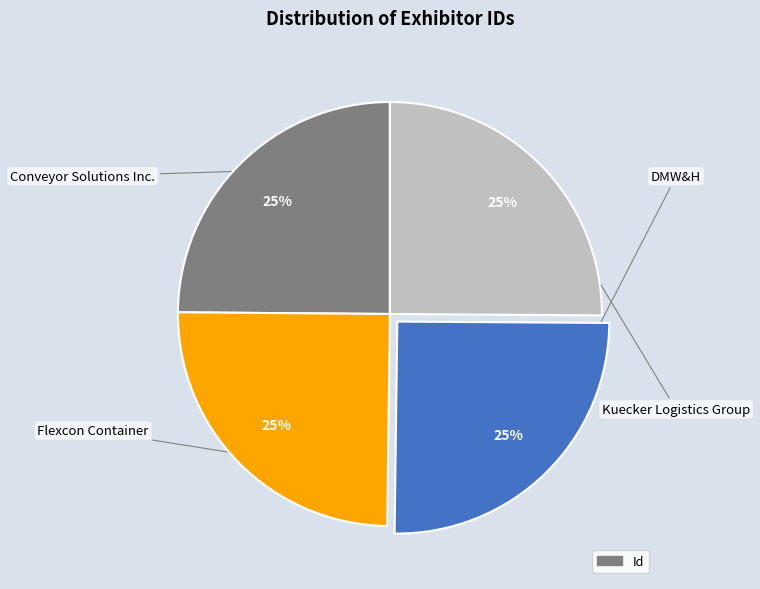

Is there any slice that represents more than half of the pie?

No